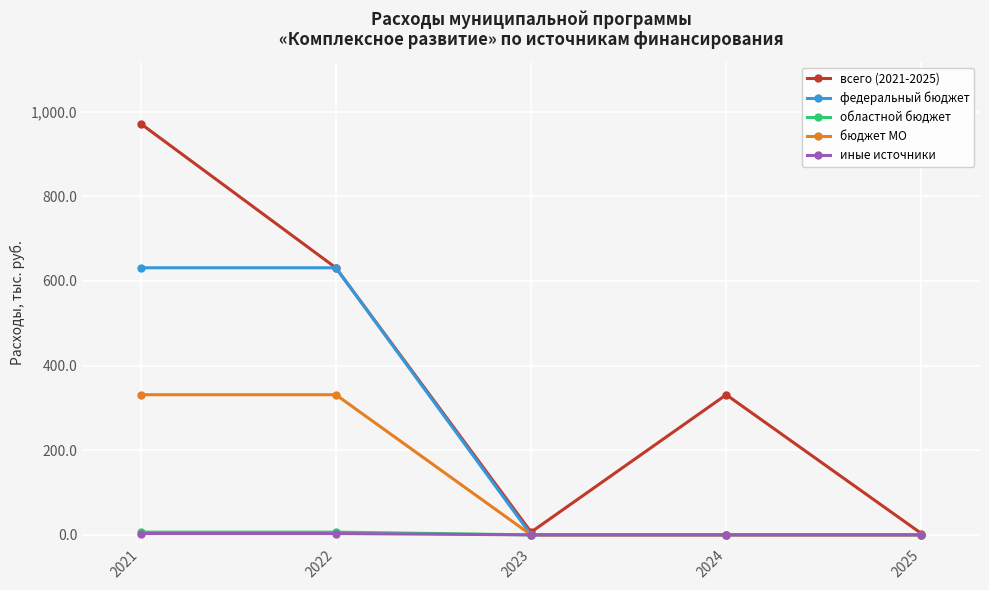

Is it true that бюджет МО equals 331.0 at 2021?

True